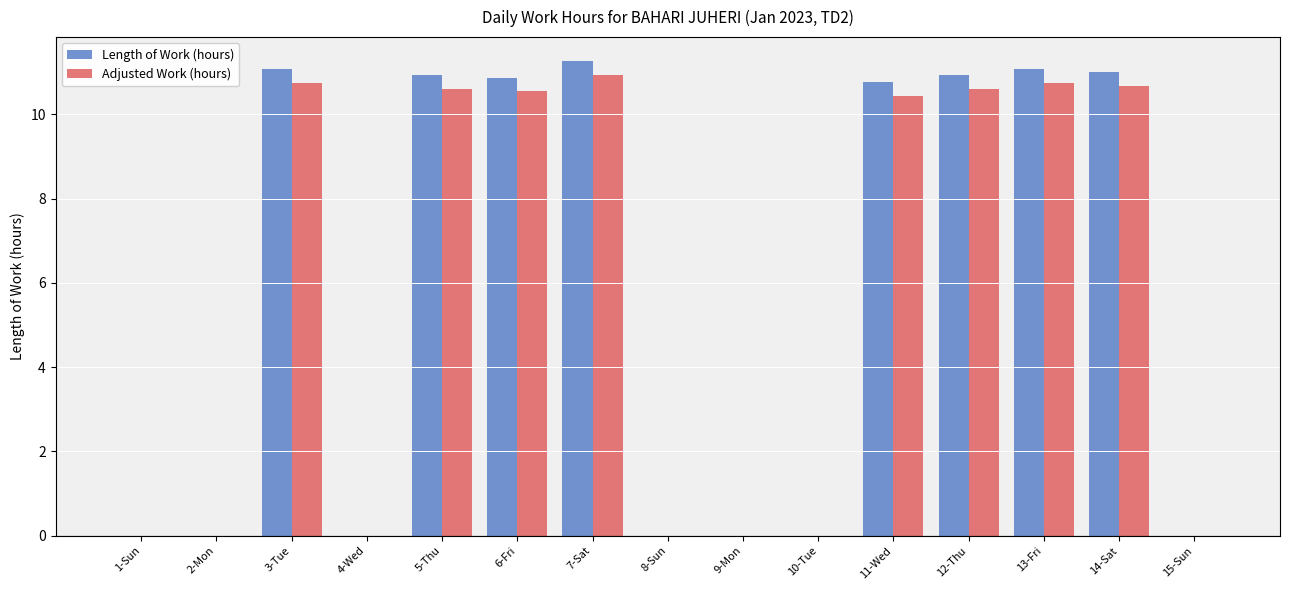

What is the highest value of the Adjusted Work (hours) series?

10.9